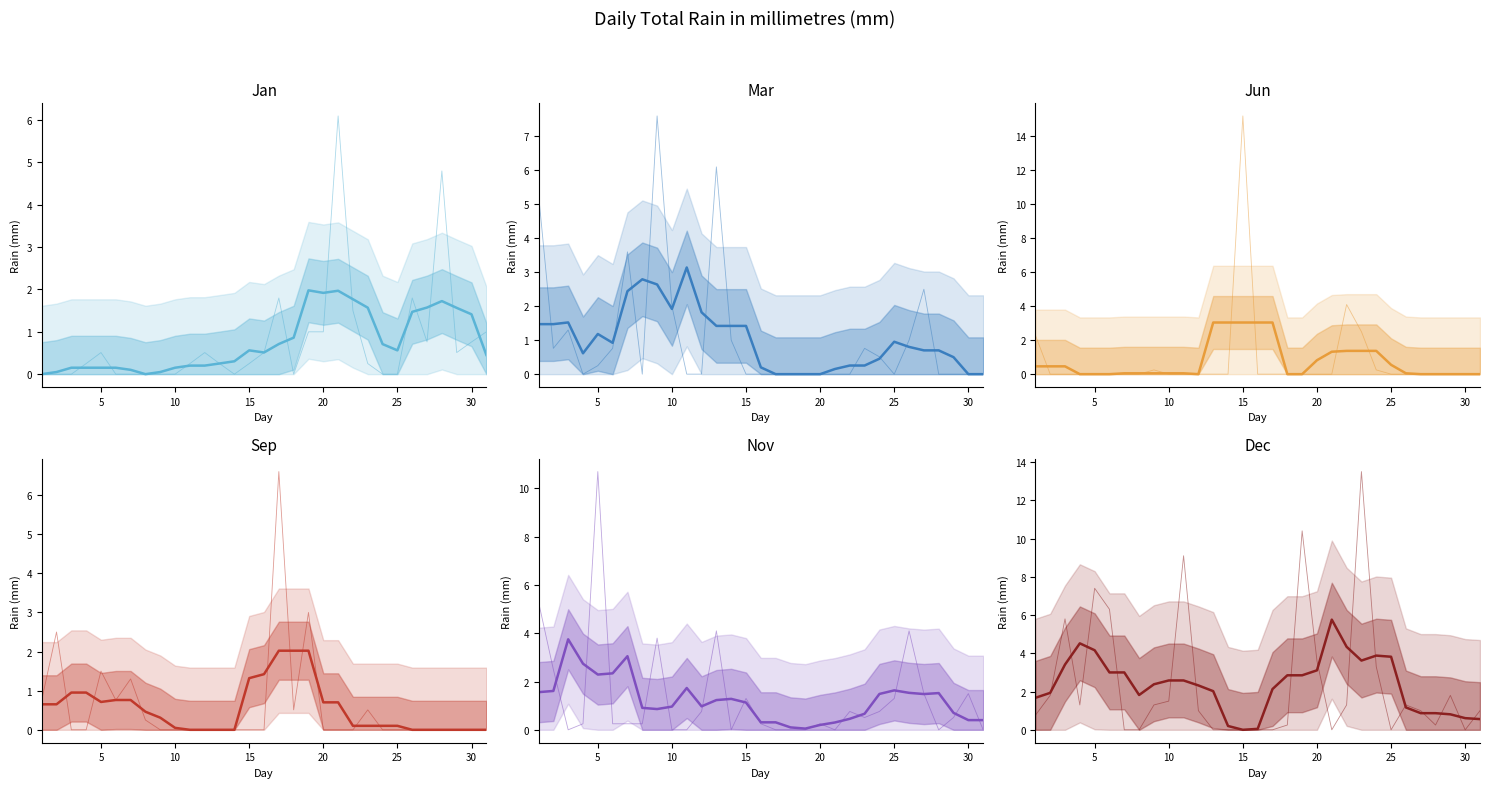

What is the average value of the Nov series?

1.3